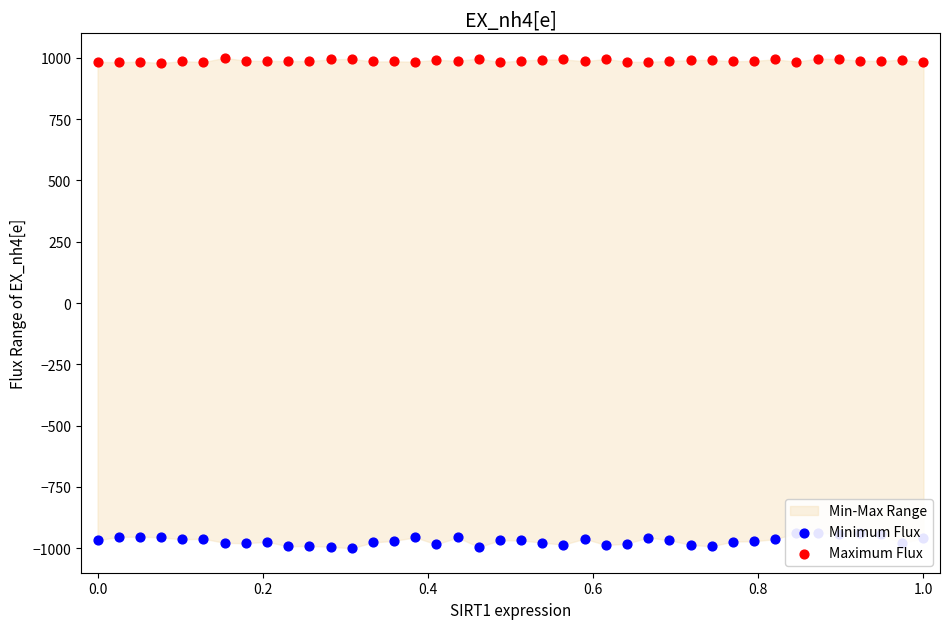

Which series reaches the minimum Y coordinate?

Minimum Flux